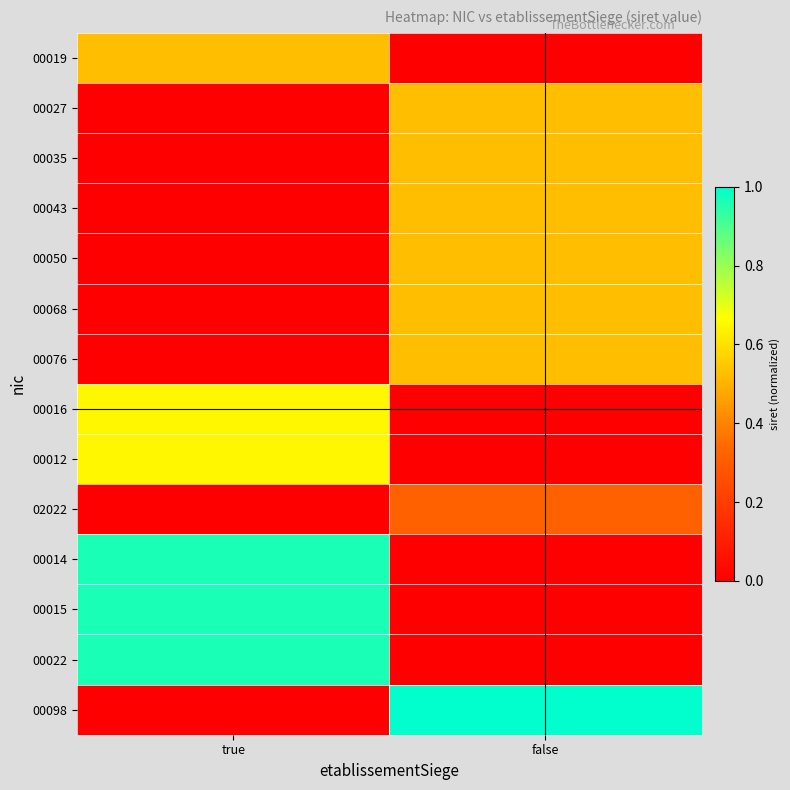

How many distinct data groups are displayed?

14